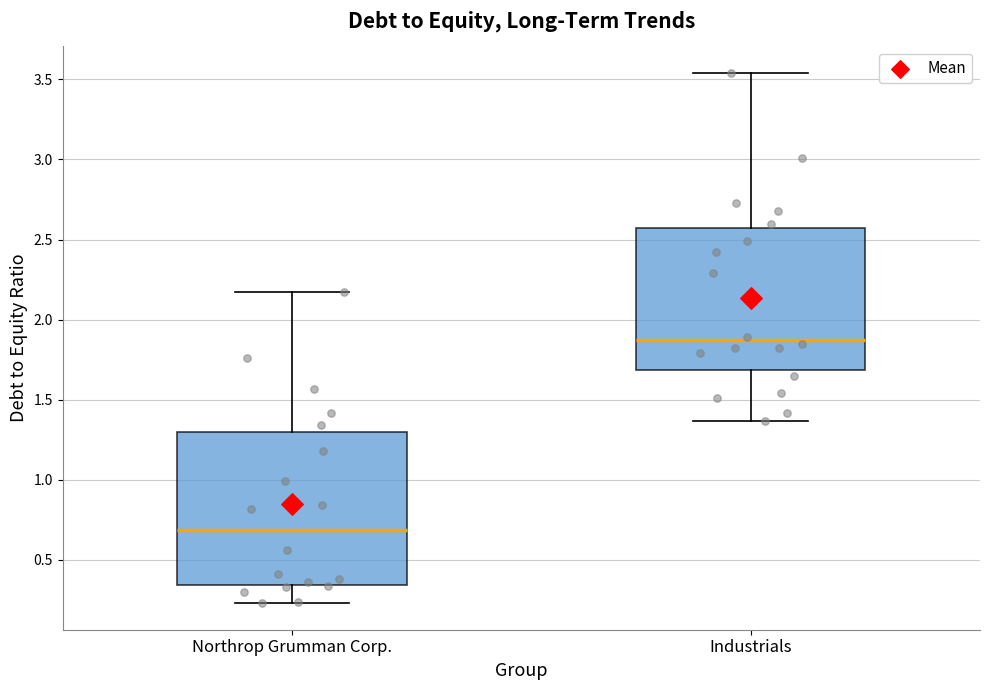

Comparing the boxes themselves (not the whiskers), which one is the tallest?

Northrop Grumman Corp.